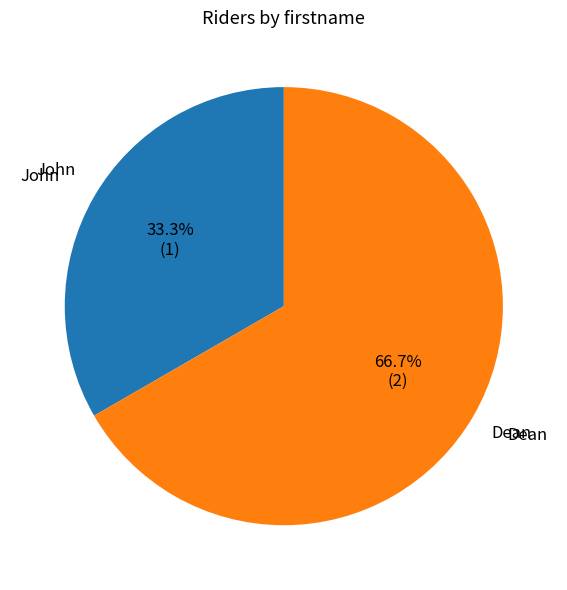

Does Dean account for over 50% of the chart?

Yes